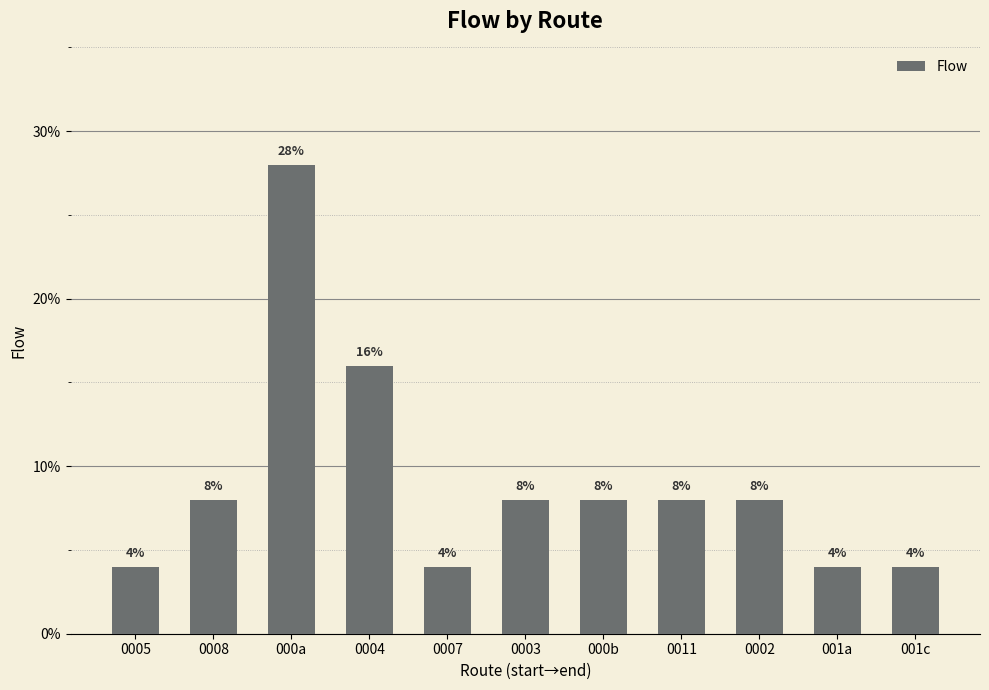

Read the value at 0005.

4.0